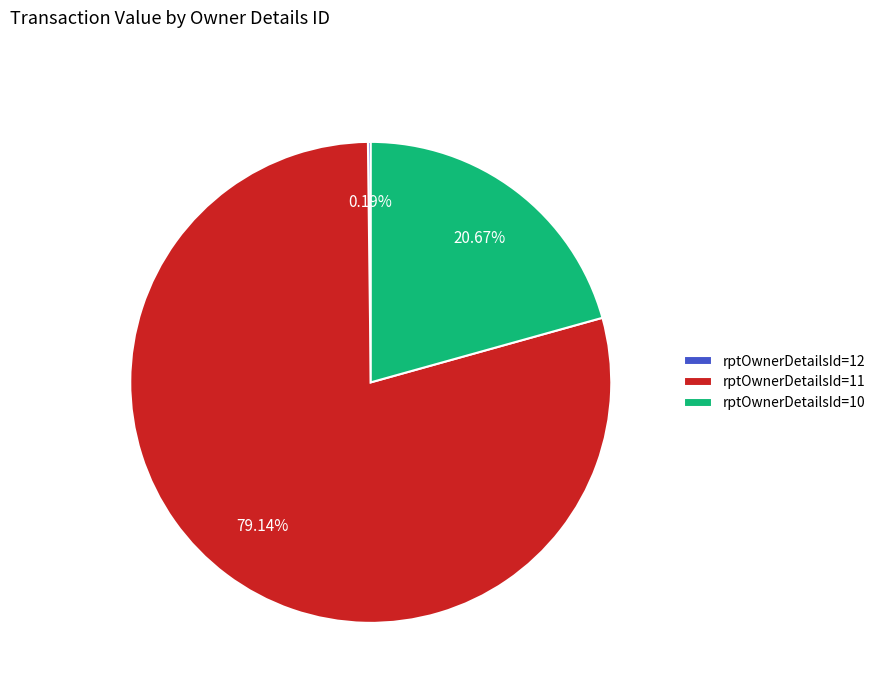

Which slice represents more than half of the pie?

rptOwnerDetailsId=11